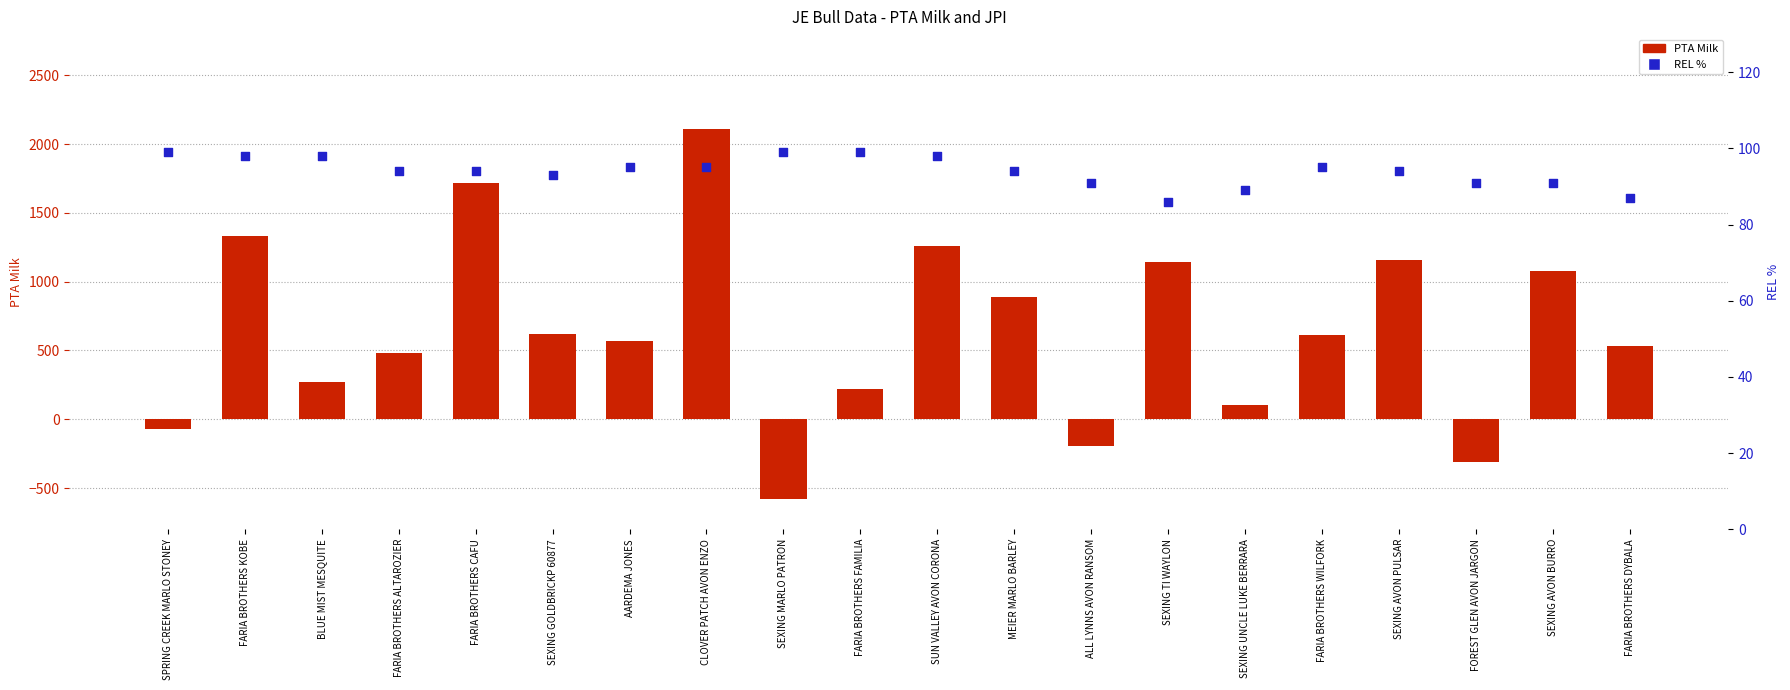

At how many categories does at least one series exceed -100?

20